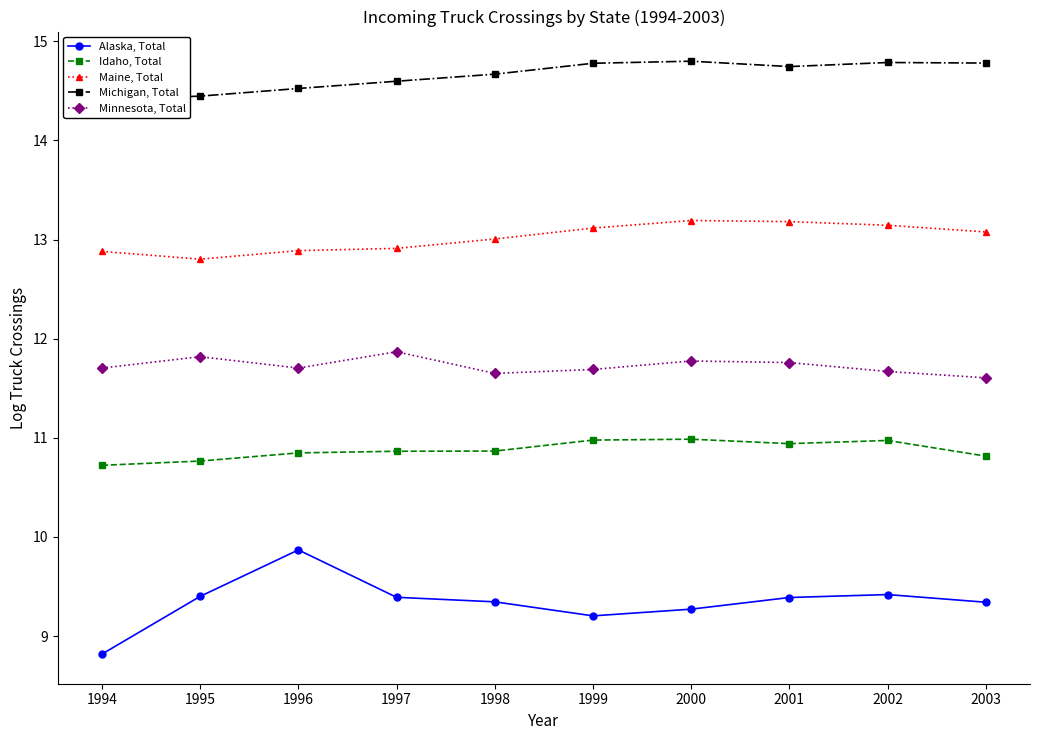

Does the chart display data point markers on the line(s)?

Yes